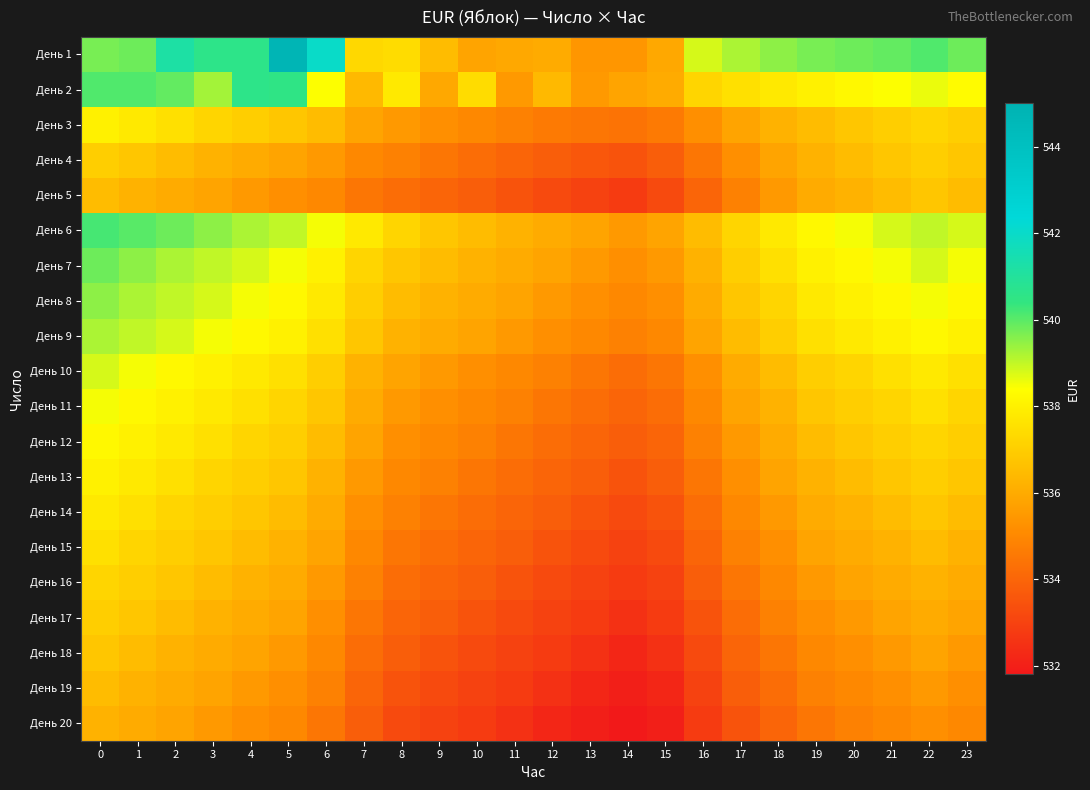

Between 1 and 14, which is larger?

1